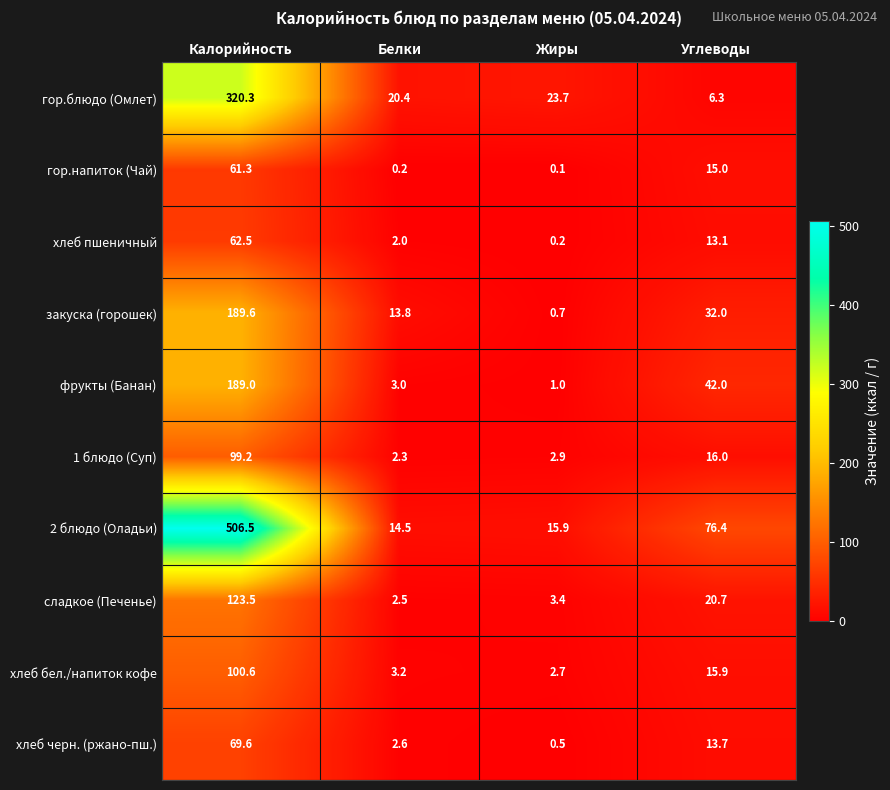

Which series changed the most between Белки and Жиры?

закуска (горошек)